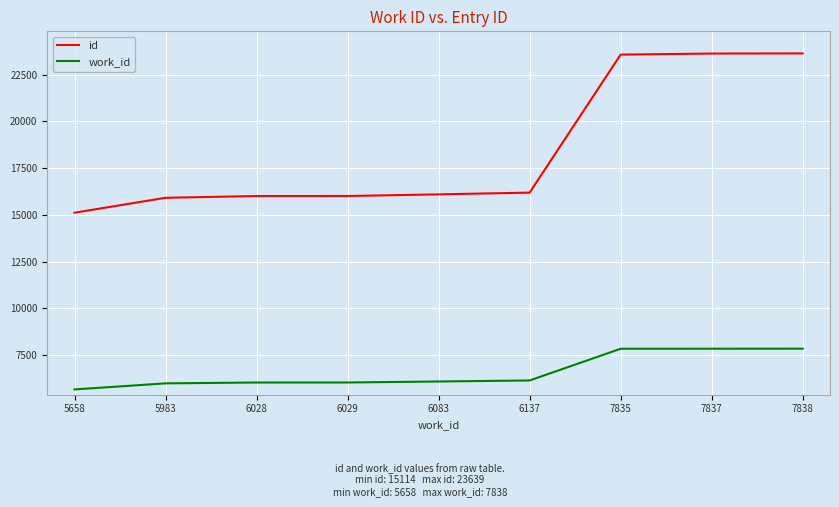

Is the value of work_id at 5658 greater than the value of id at 7837?

No